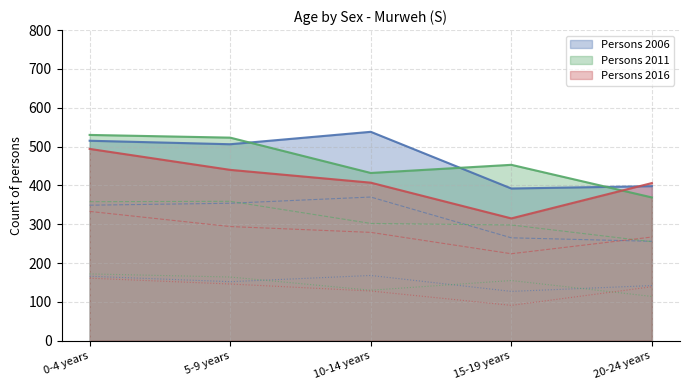

How many intersections are there between Males 2016 and Males 2006?

1